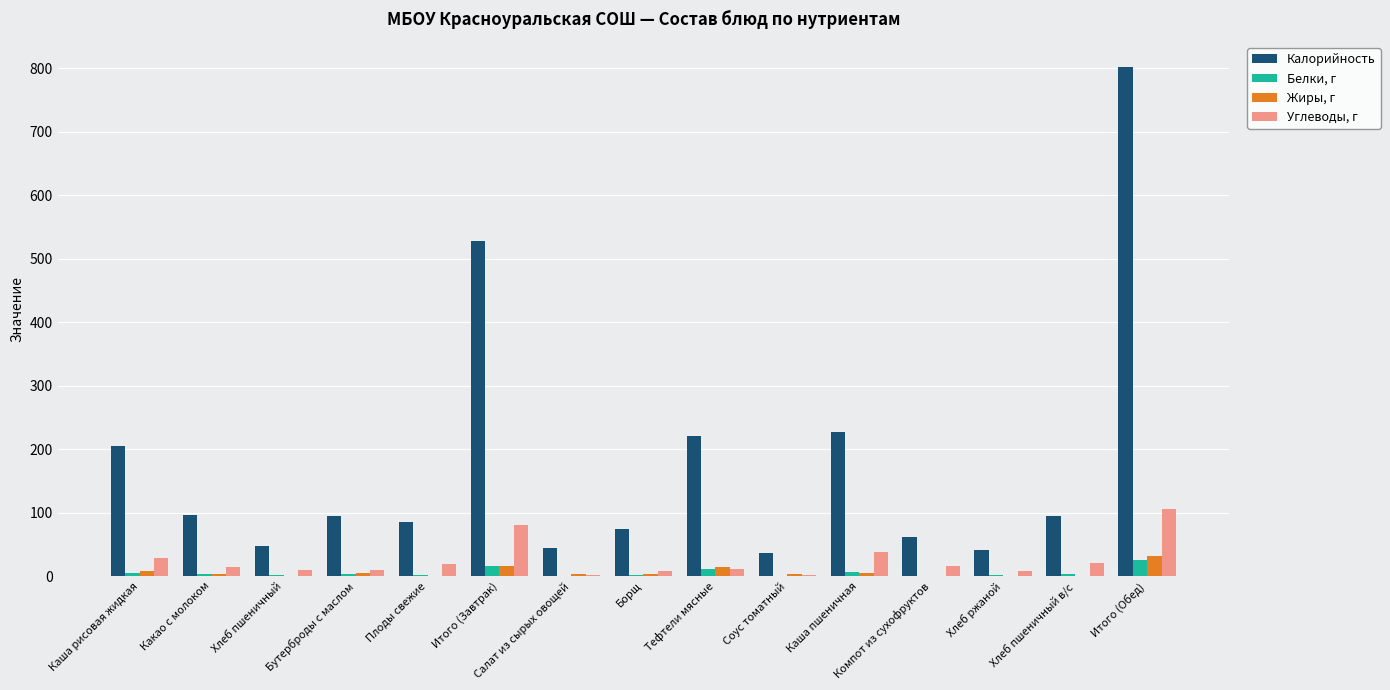

Which series has the largest total across all categories?

Калорийность